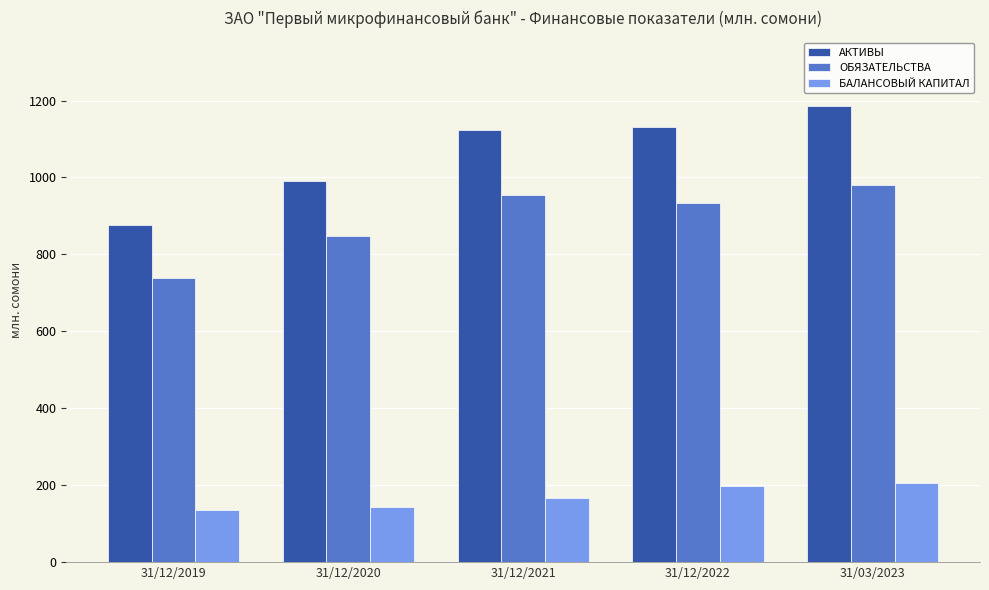

Where does the БАЛАНСОВЫЙ КАПИТАЛ series first go above 167?

31/12/2021